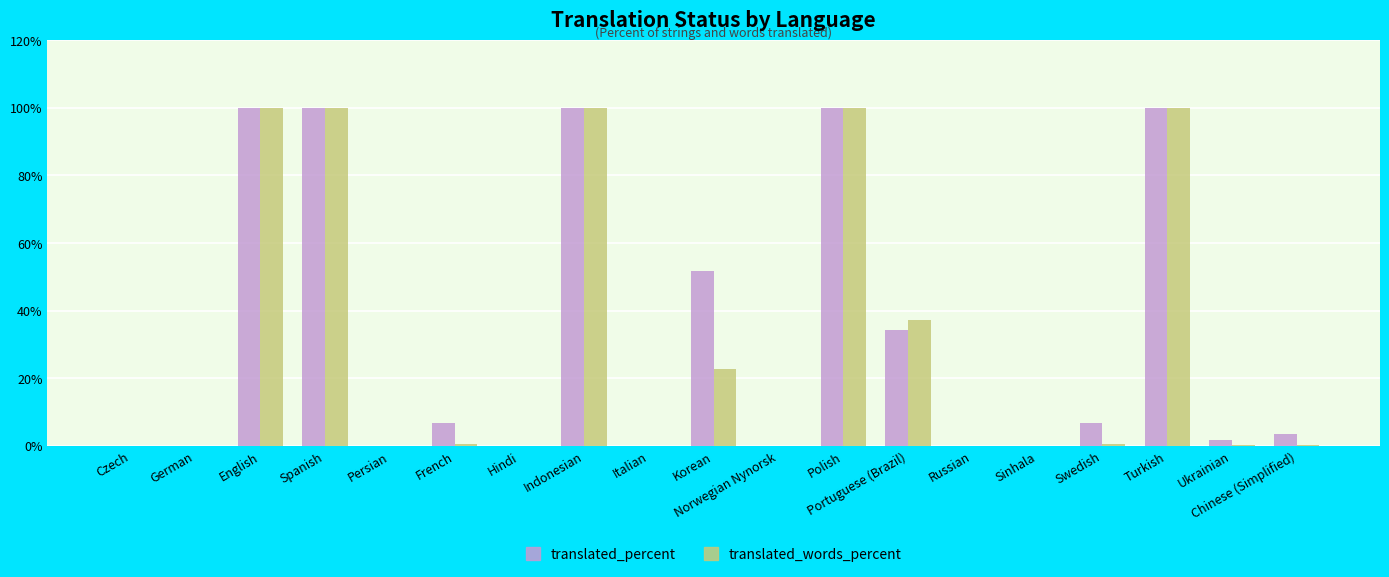

What is the difference between the translated_percent values at French and Portuguese (Brazil)?

27.6